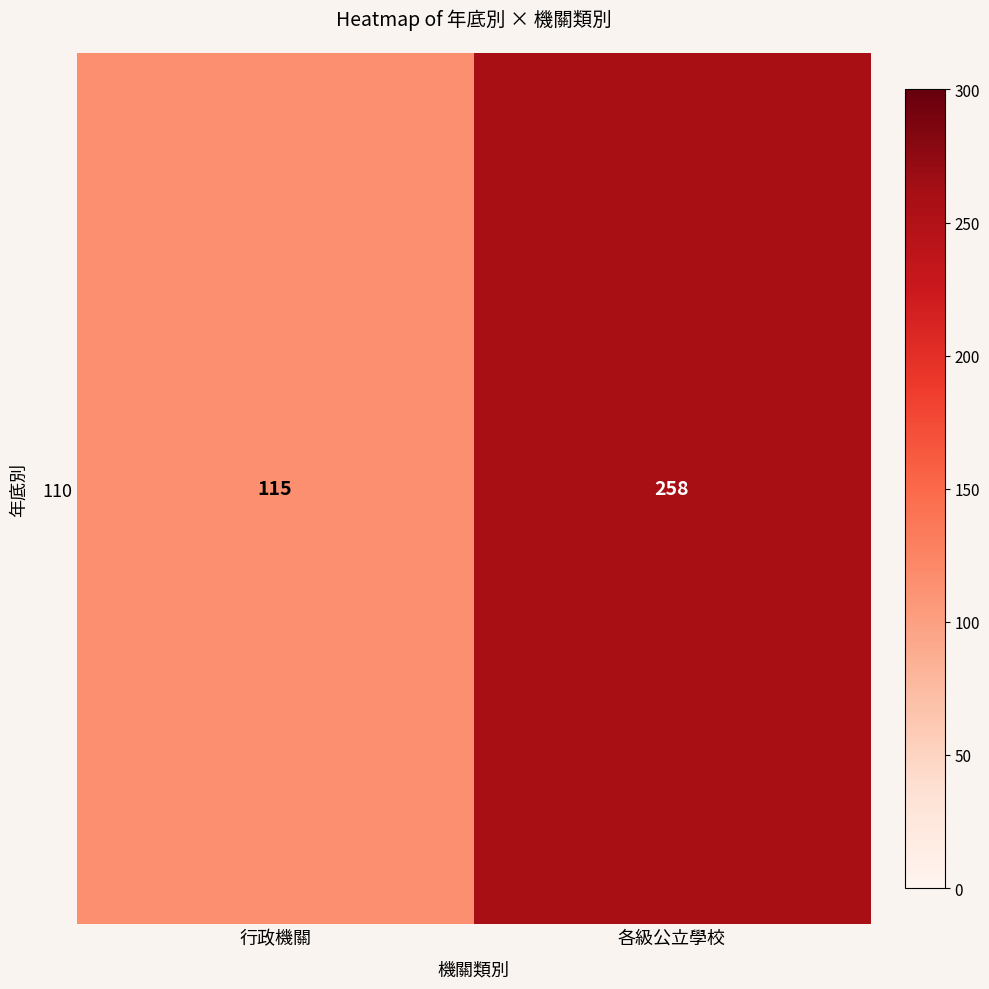

What is the difference between the values at 各級公立學校 and 行政機關?

143